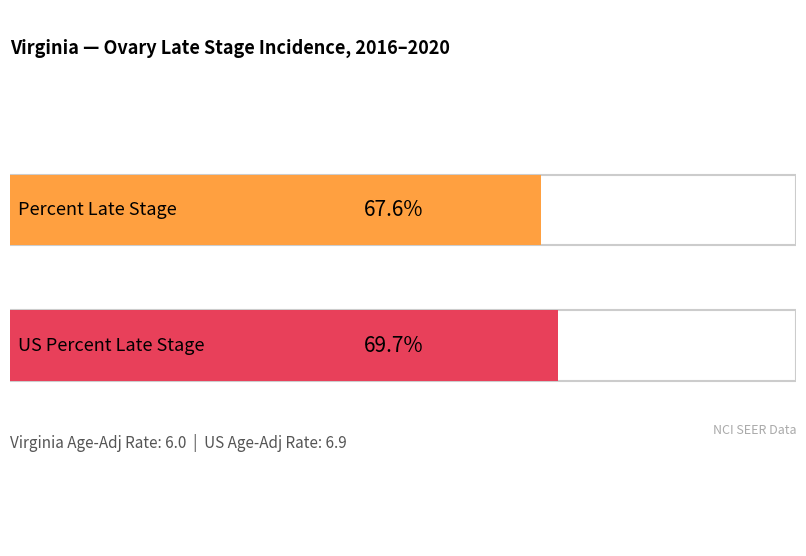

What is the average value of the Age-Adjusted Incidence Rate series?

6.5